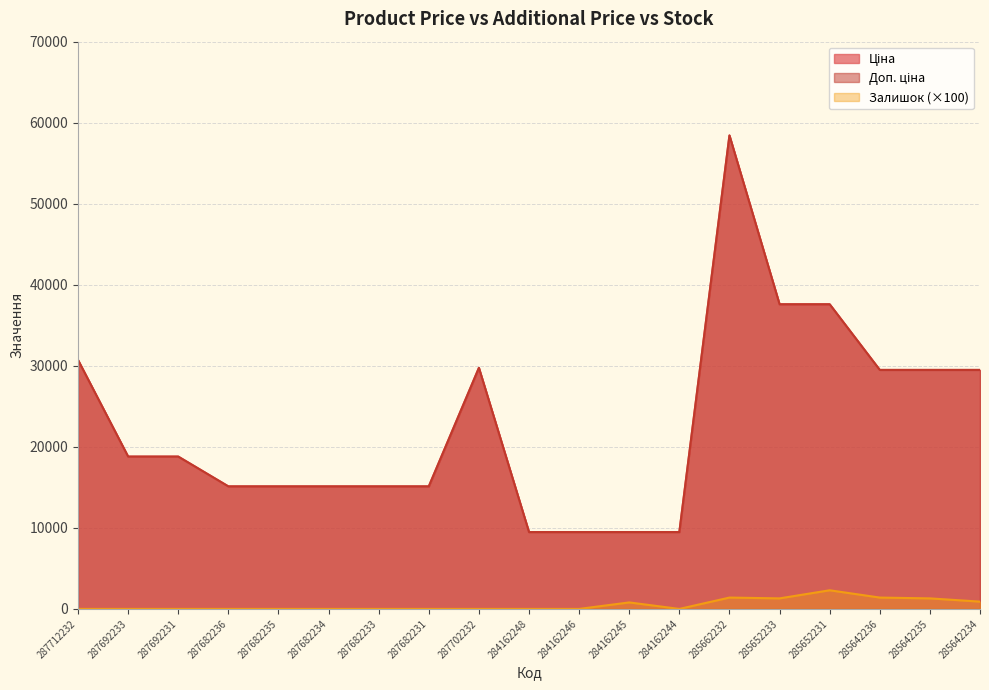

Which series has the widest spread of values?

Ціна